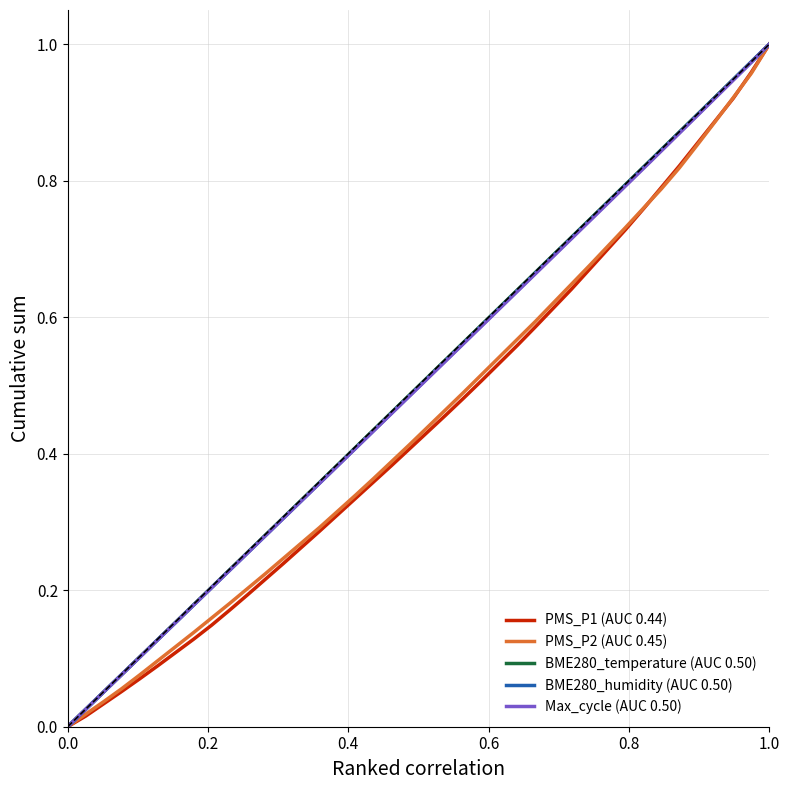

What are all the series names shown in the legend?

PMS_P1 (AUC 0.44), PMS_P2 (AUC 0.45), BME280_temperature (AUC 0.50), BME280_humidity (AUC 0.50), Max_cycle (AUC 0.50)